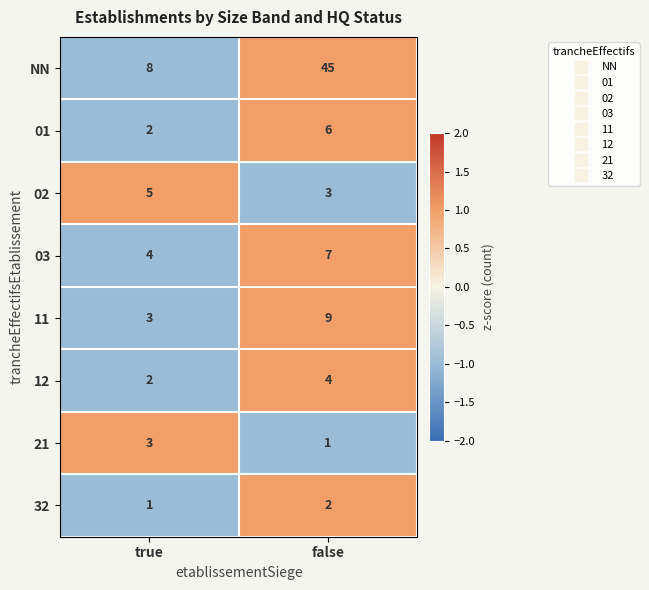

How many values in the NN series are below 45?

1